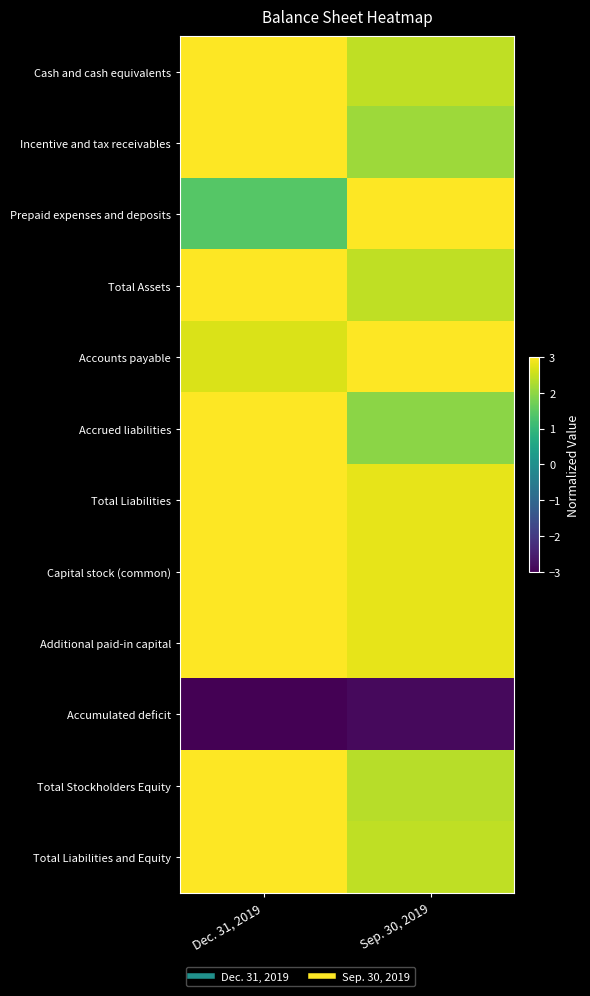

Rank the series at Sep. 30, 2019 from highest to lowest value.

Prepaid expenses and deposits, Accounts payable, Additional paid-in capital, Capital stock (common), Total Liabilities, Cash and cash equivalents, Total Assets, Total Liabilities and Equity, Total Stockholders Equity, Incentive and tax receivables, Accrued liabilities, Accumulated deficit